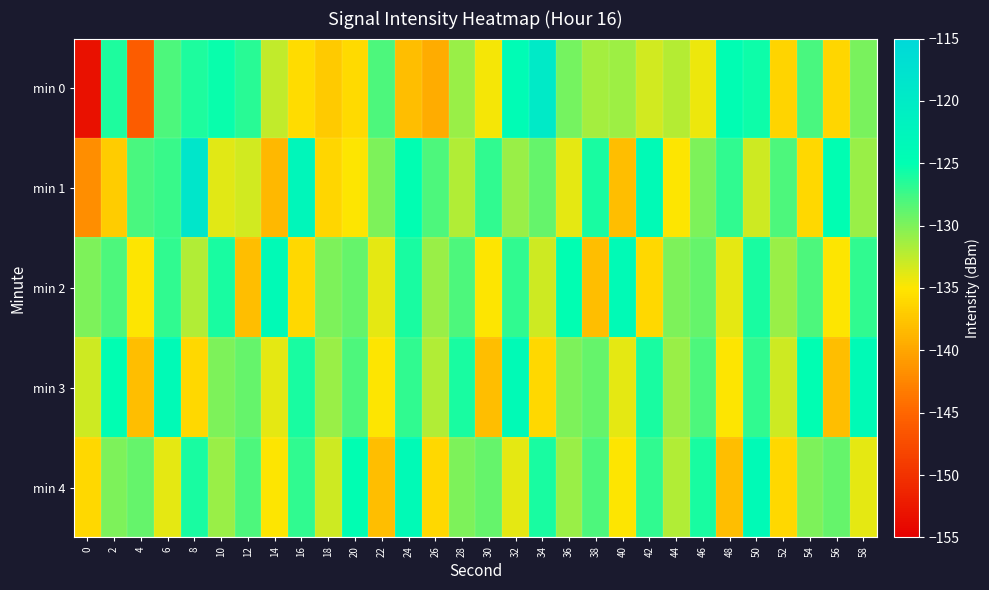

Which has a higher value, 14 or 48?

48